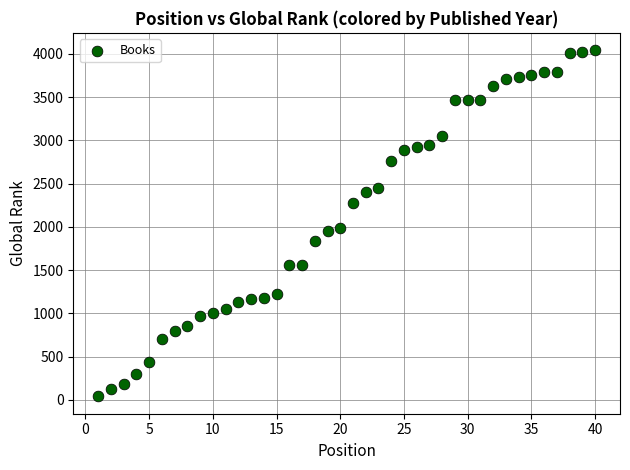

What is the range of X values (max minus min)?

39